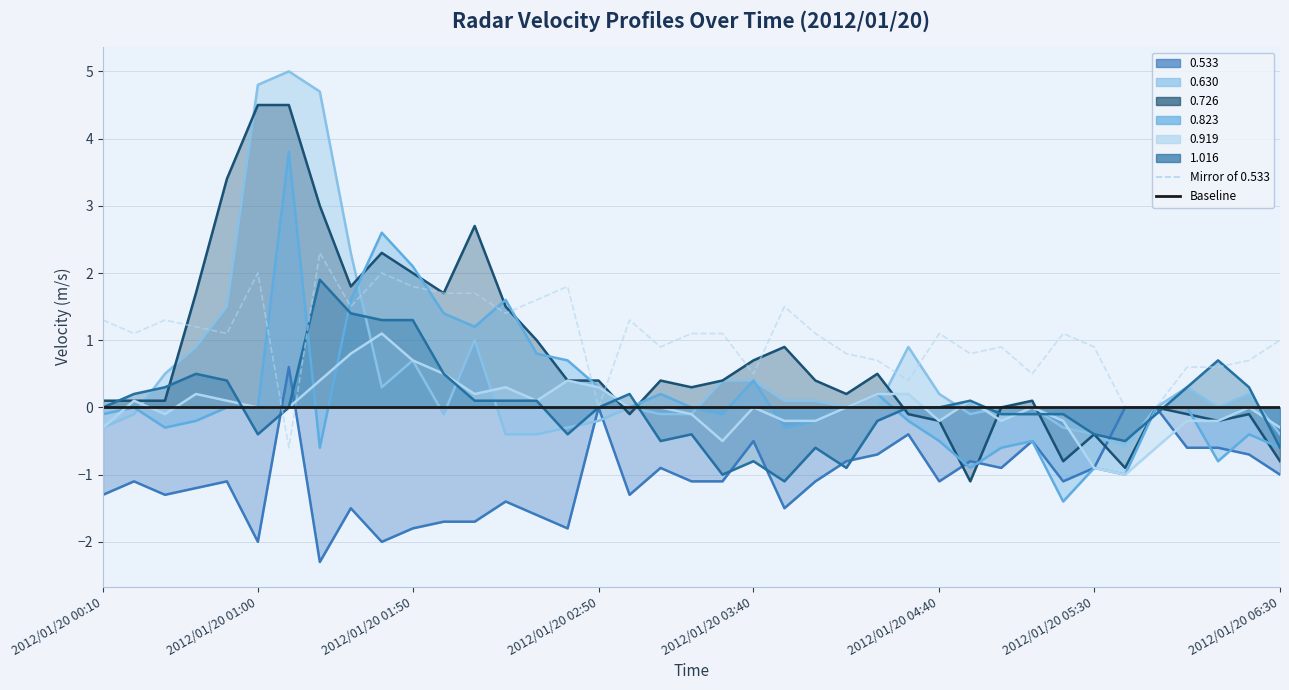

At which label does Baseline reach its peak?

2012/01/20 00:10